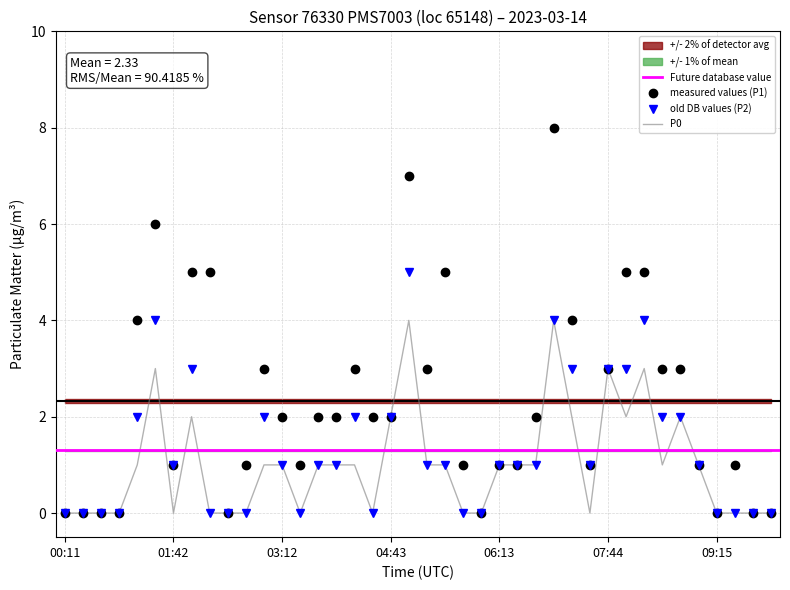

The P1 series shows 5 at 05:28. True or false?

True